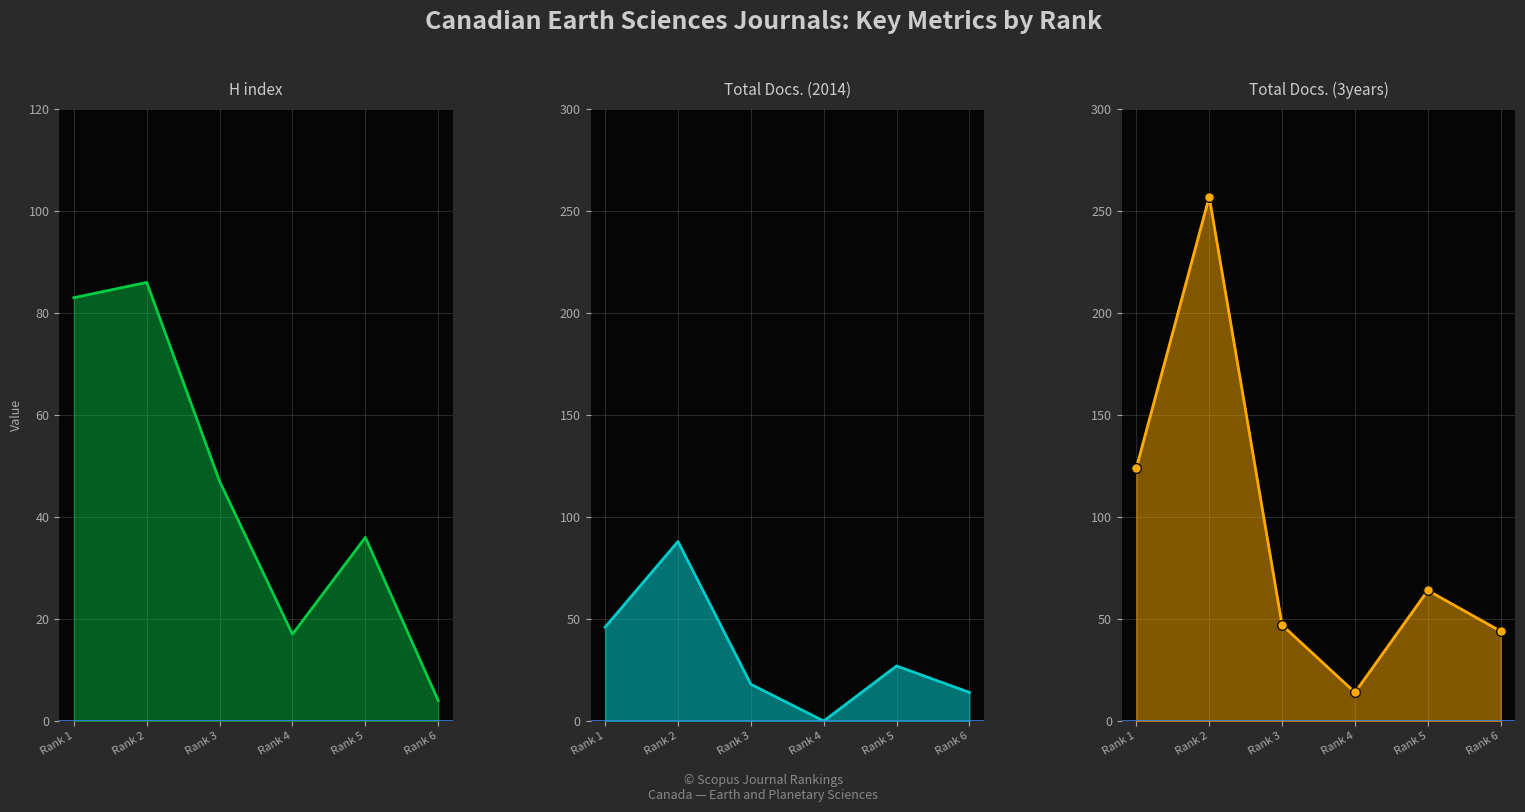

What is the difference between the second highest and minimum values in the Total Docs. (3years) series?

110